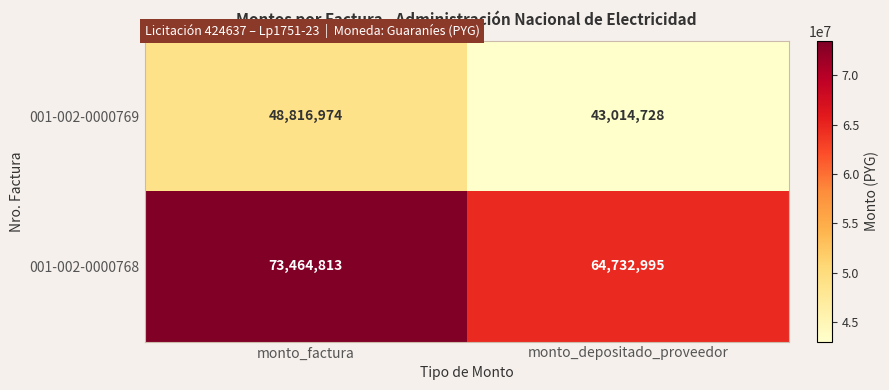

Read the 001-002-0000769 value at monto_depositado_proveedor, to the nearest 10.

43014730